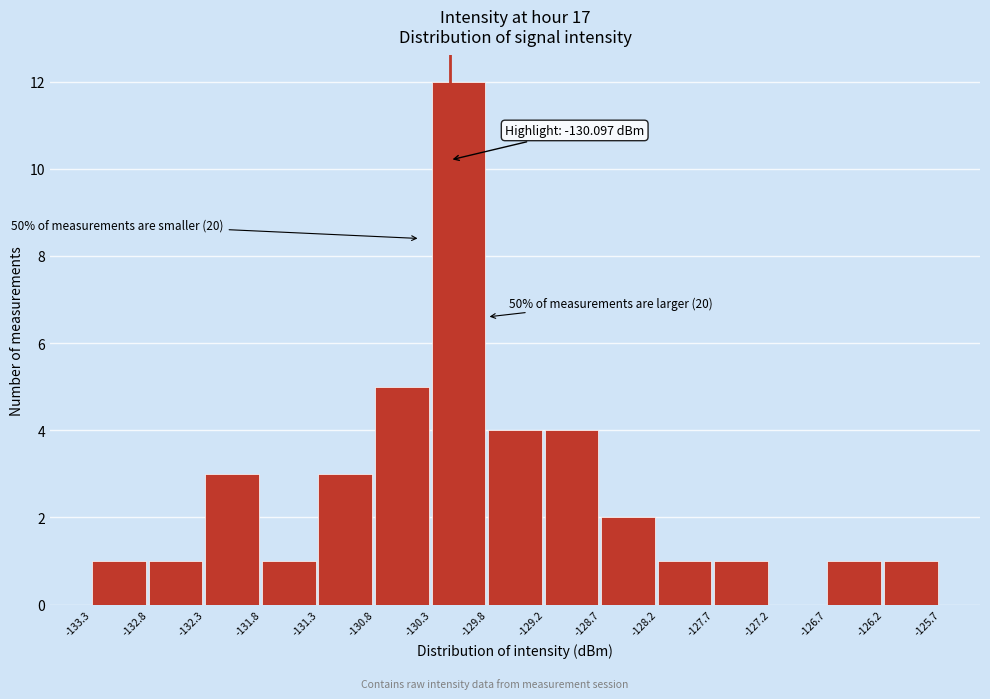

Over which range of the x-axis is the bar tallest?

-130.3 to -129.8